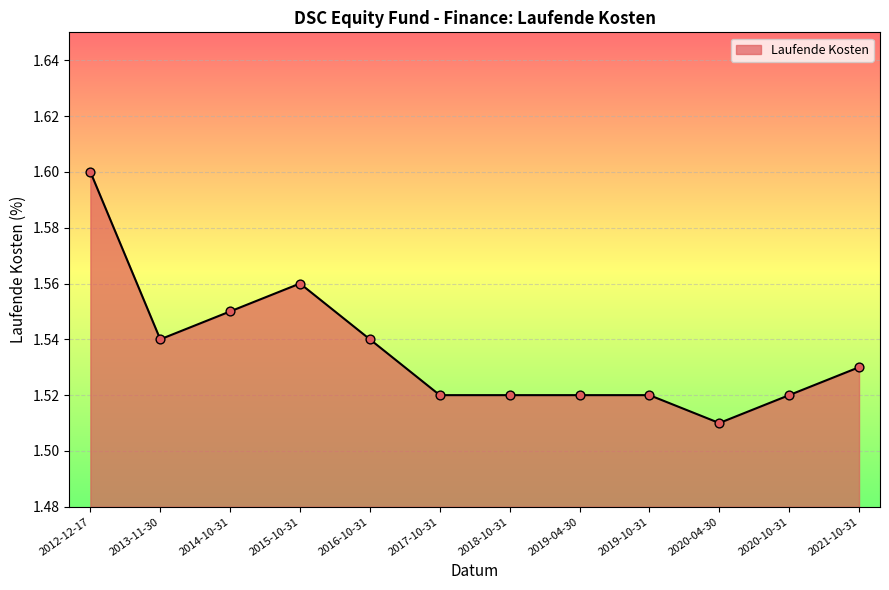

Approximately how many times larger is the value at 2019-10-31 compared to 2019-04-30?

1.0